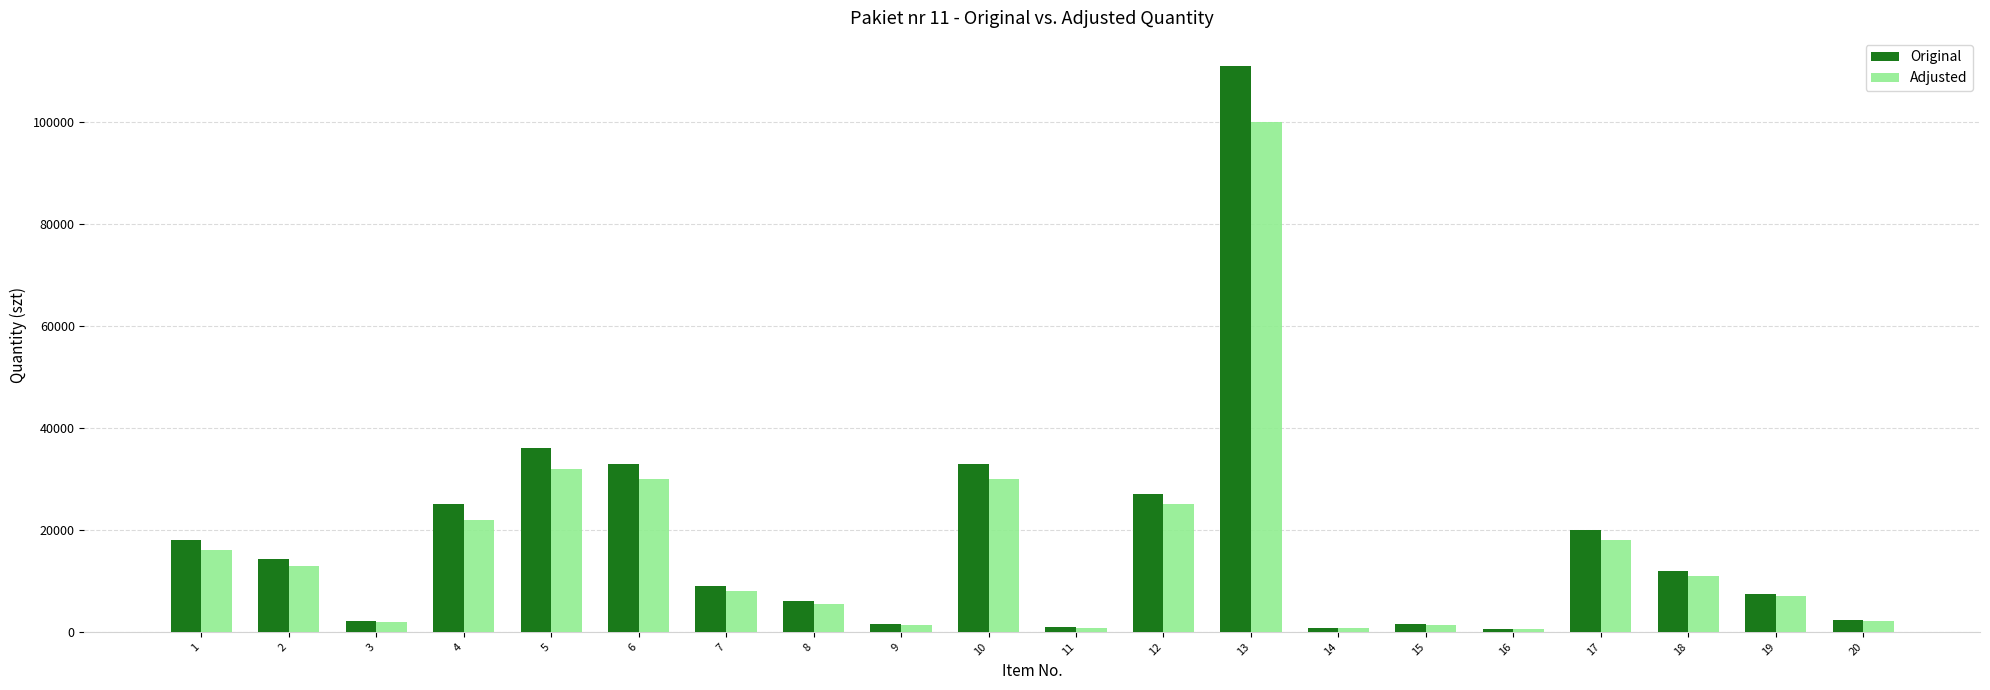

Where is Adjusted nearest to the value 50275?

5